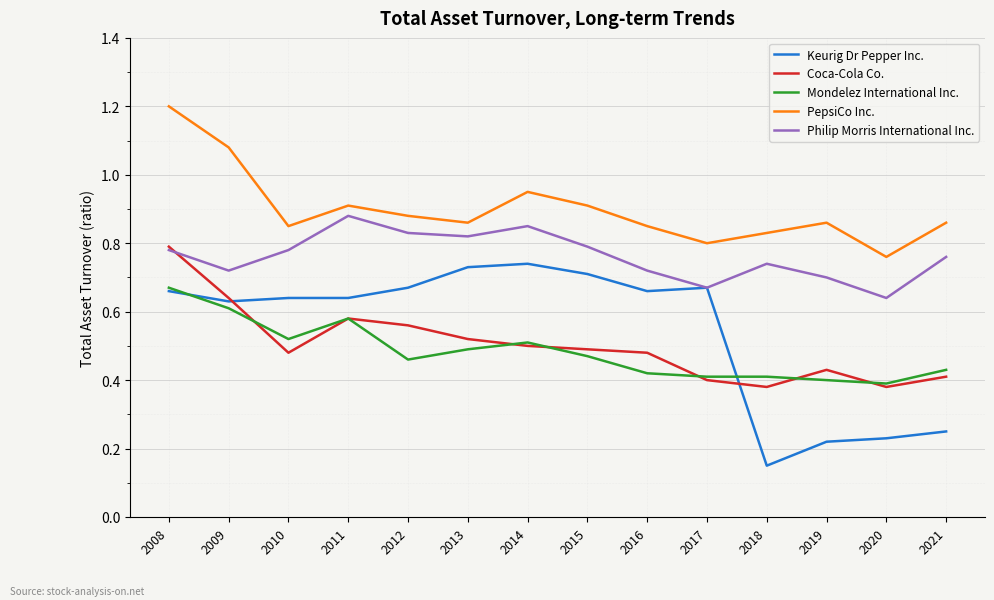

The value of Mondelez International Inc. at 2010 is 0.8. True or false?

False